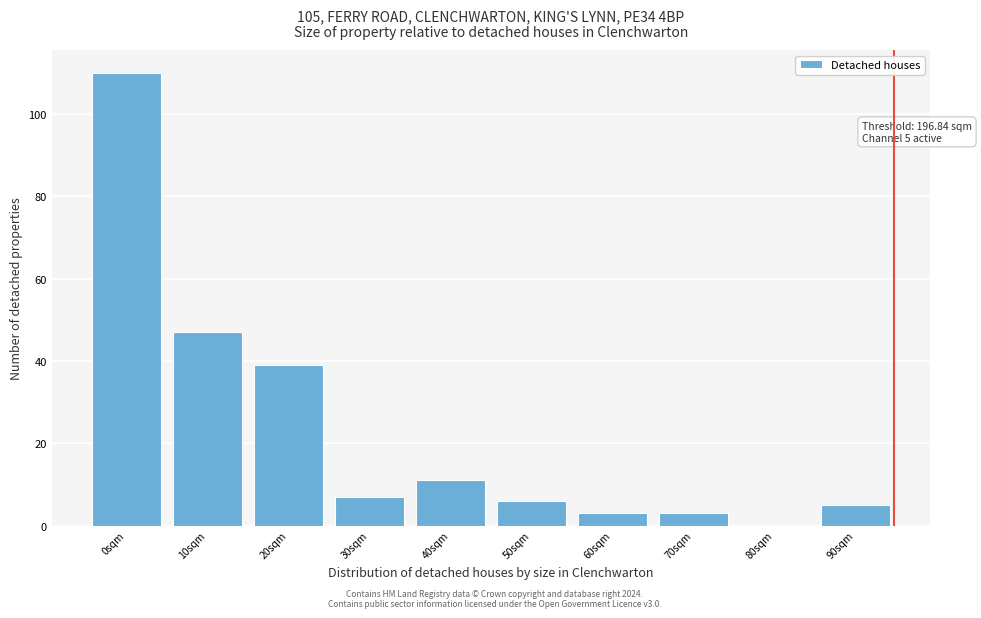

Reading right to left, what are all the values shown in this chart?

90sqm=5	80sqm=0	70sqm=3	60sqm=3	50sqm=6	40sqm=11	30sqm=7	20sqm=39	10sqm=47	0sqm=110